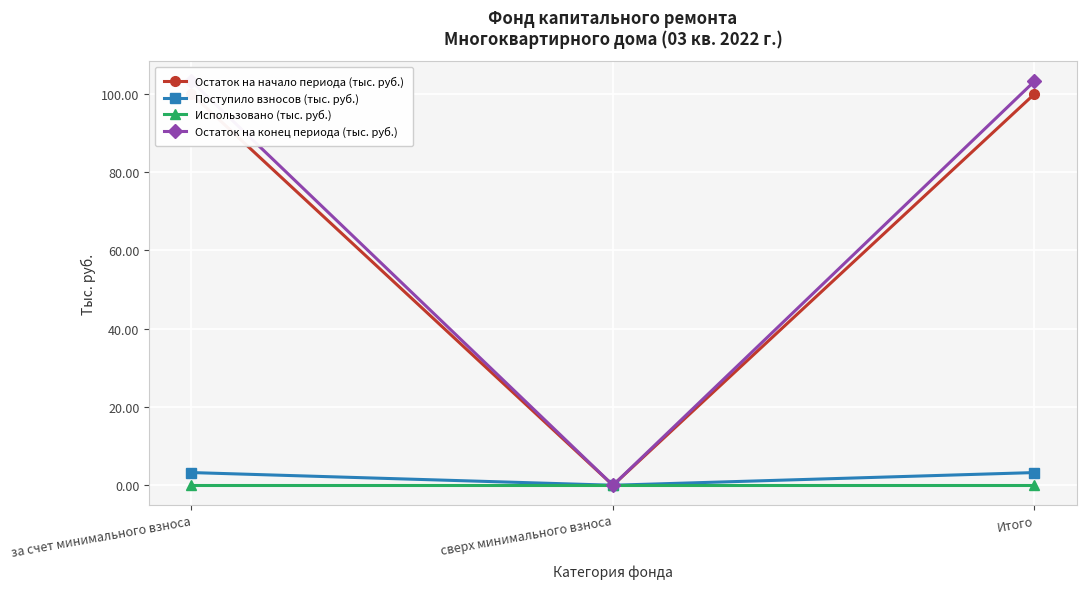

At how many categories does at least one series exceed 97?

2